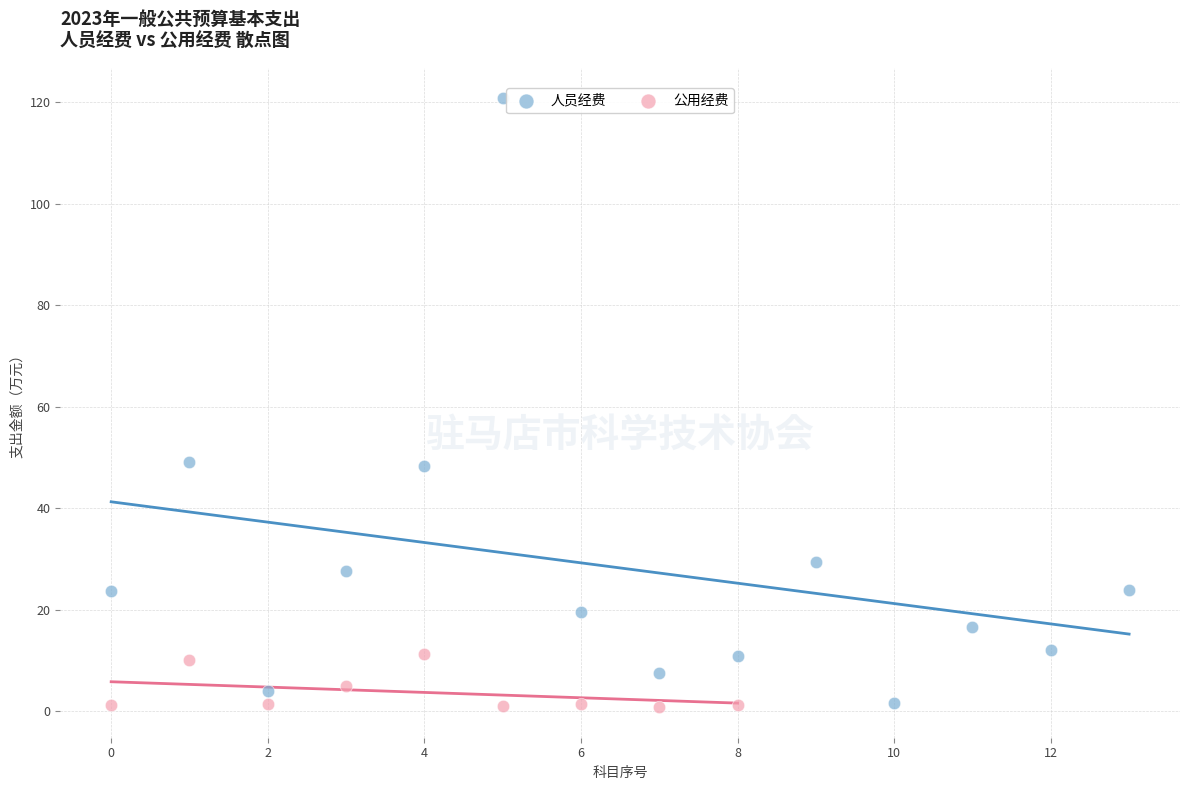

Which series has the largest Y range (max minus min)?

人员经费